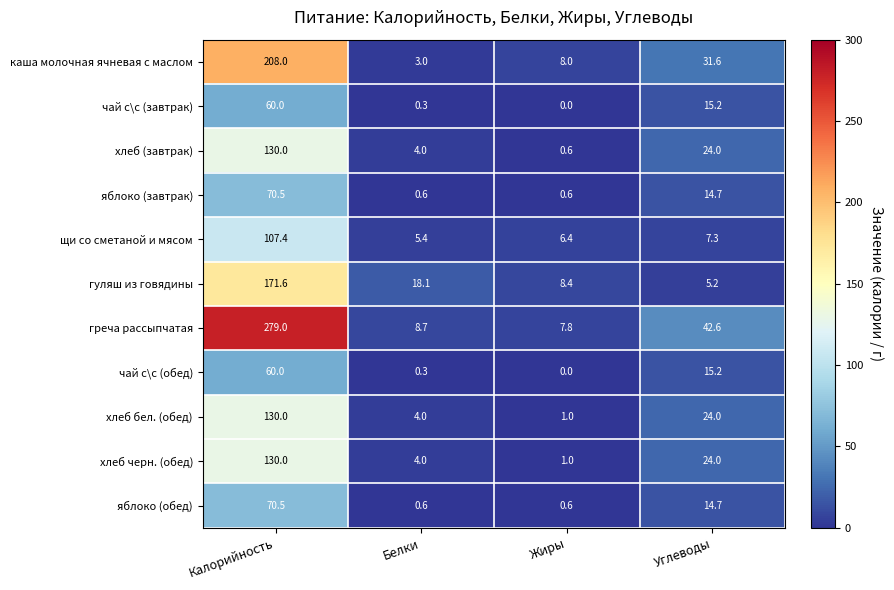

What is the difference between the second highest and minimum values in the хлеб (завтрак) series?

23.4